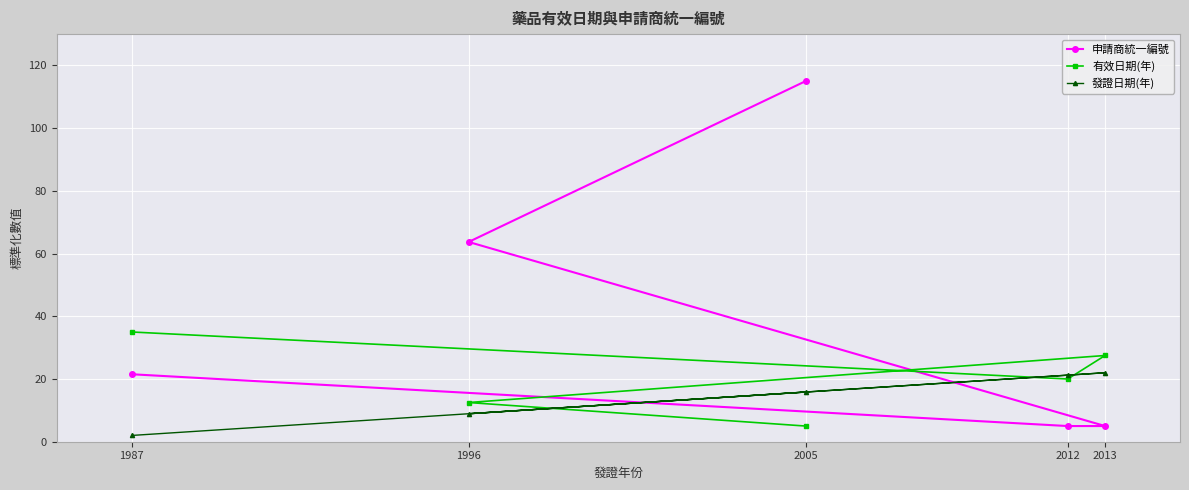

In 有效日期(年), how many points are higher than both neighbors (excluding endpoints)?

1